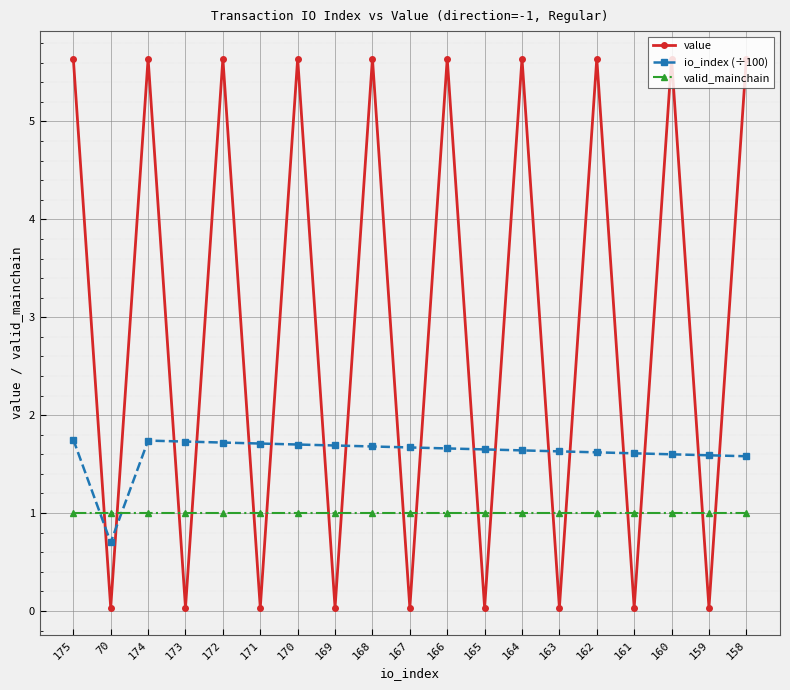

Which series ends up on top after the final intersection of valid_mainchain and io_index (÷100)?

io_index (÷100)